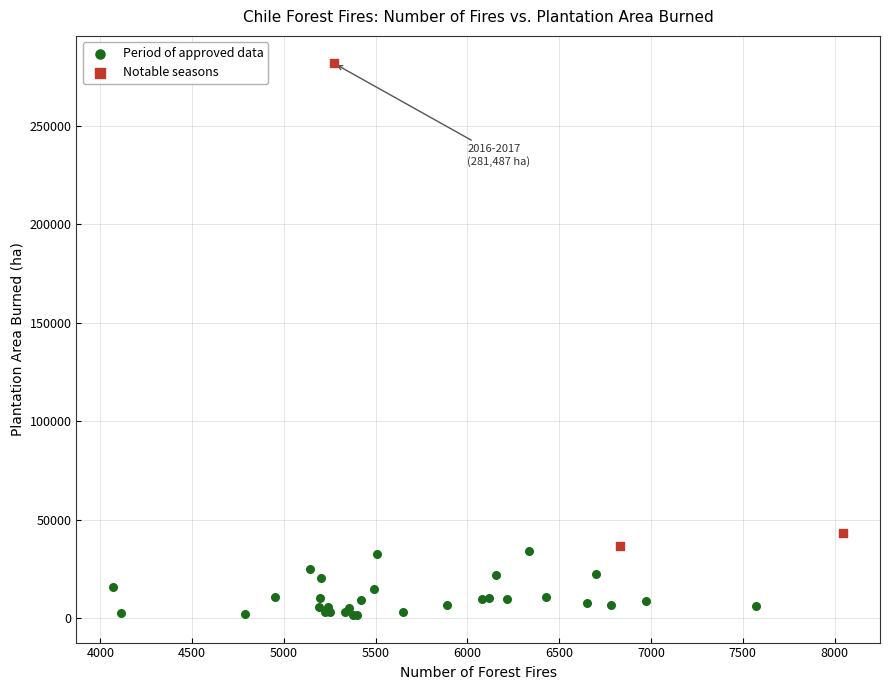

Which series has the largest Y range (max minus min)?

Notable seasons